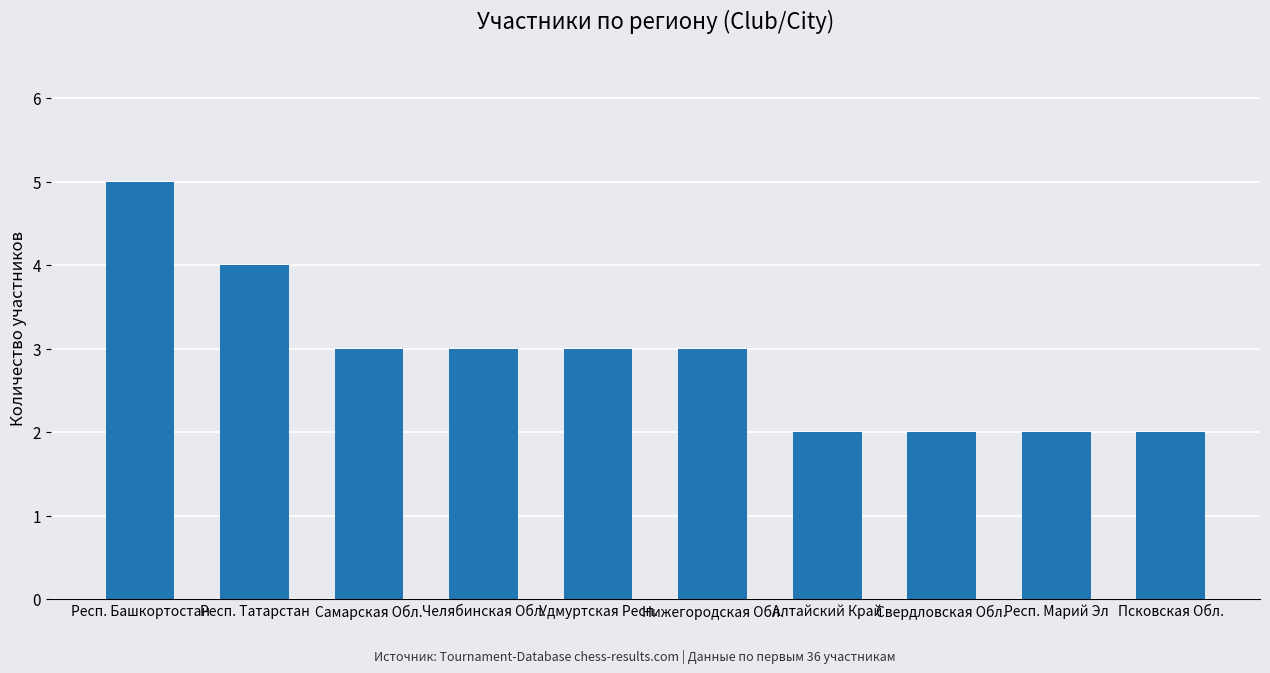

Between Удмуртская Респ. and Респ. Башкортостан, which is larger?

Респ. Башкортостан